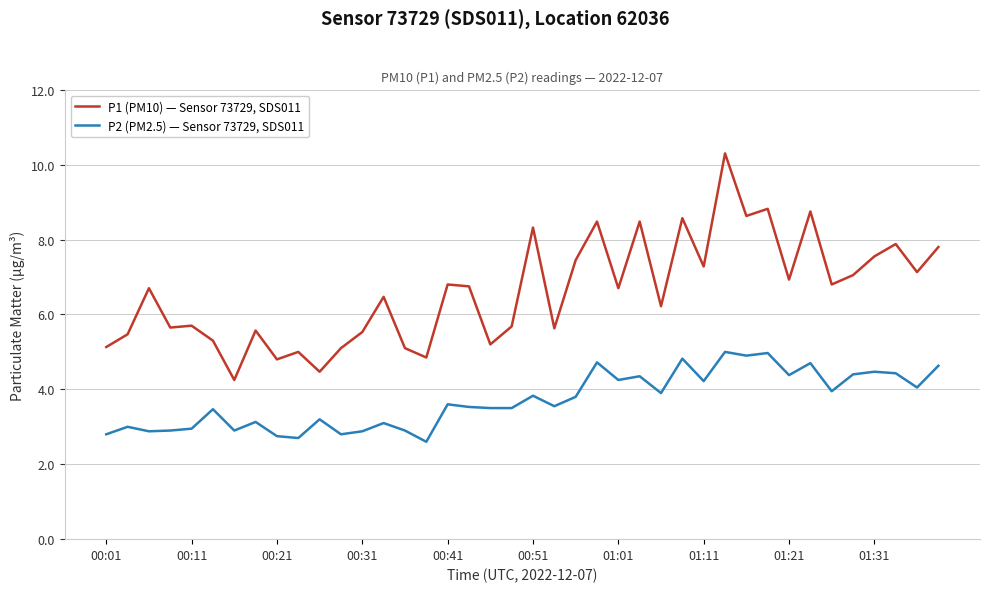

Which series has the largest range (max minus min)?

P1 (PM10) — Sensor 73729, SDS011